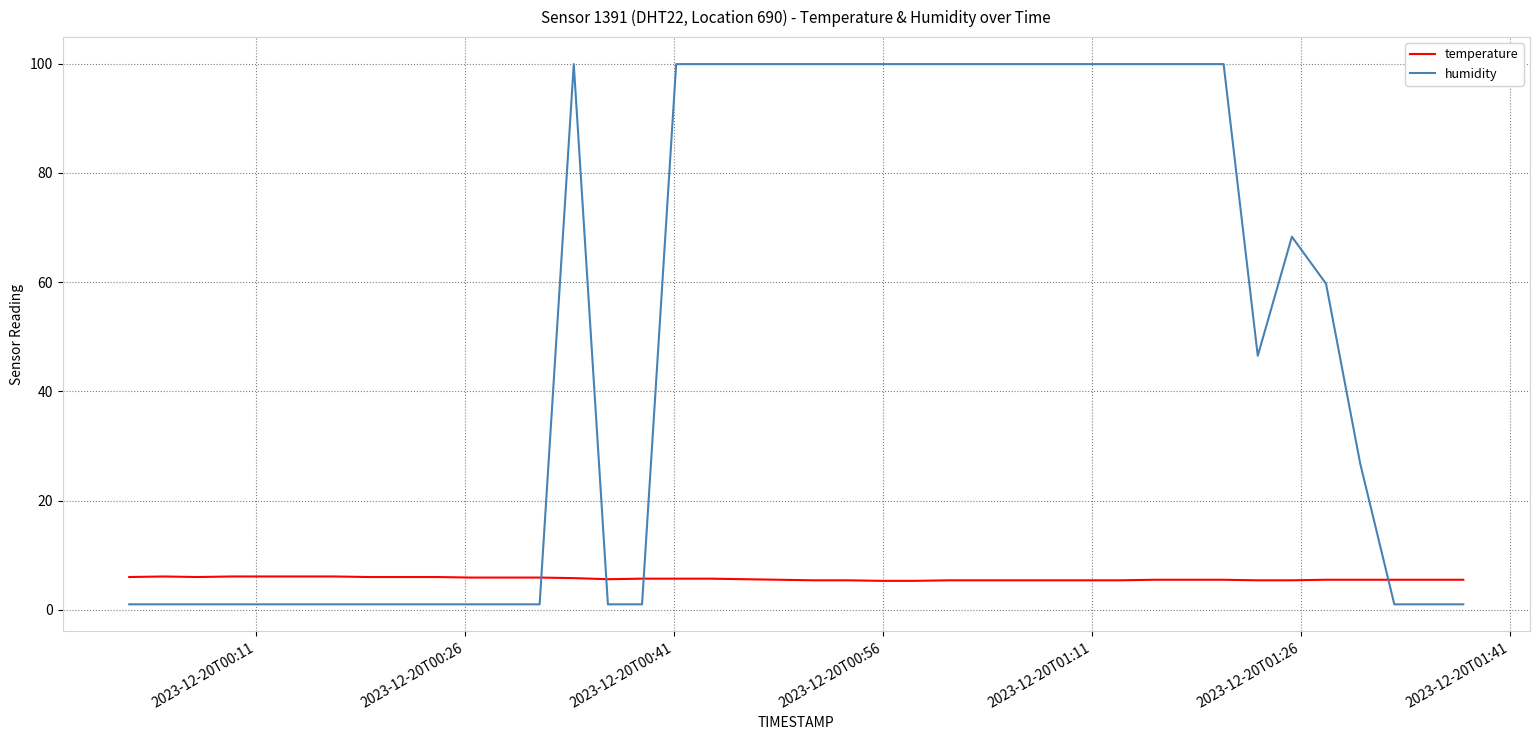

Which series has the largest total across all categories?

humidity